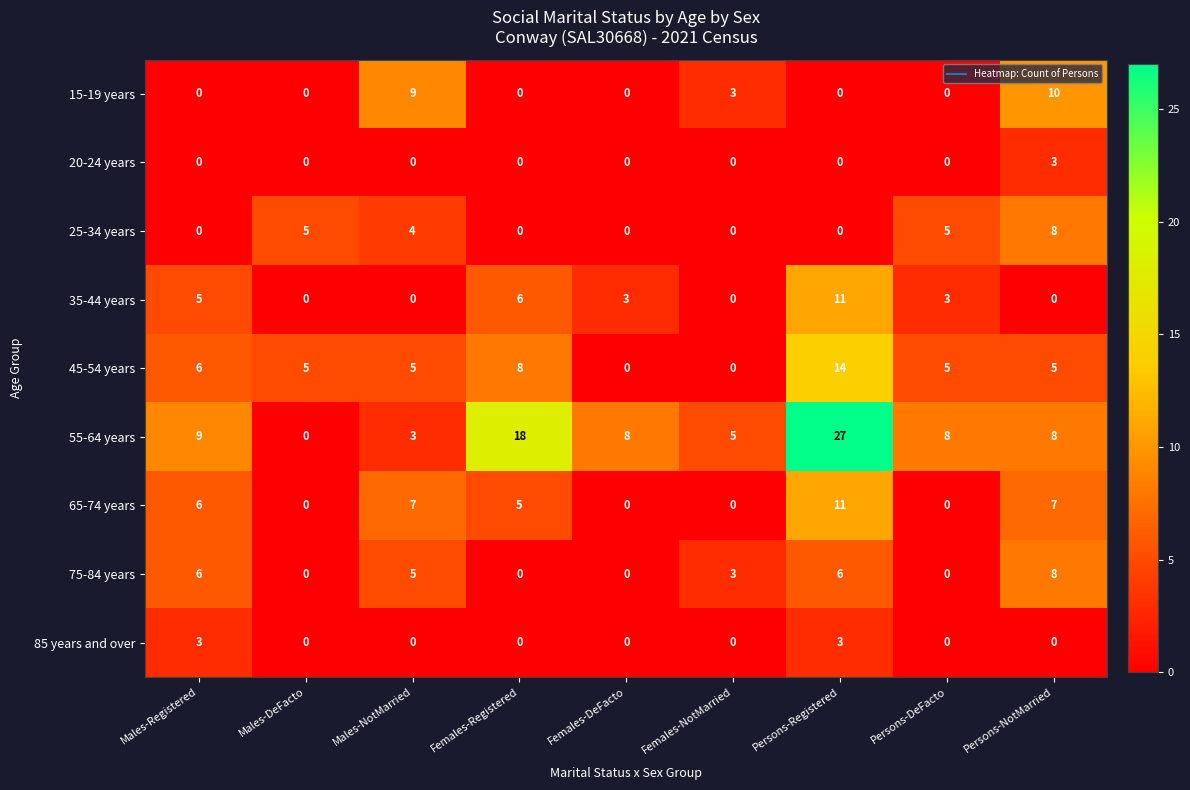

How many positive values does the 65-74 years series have?

5